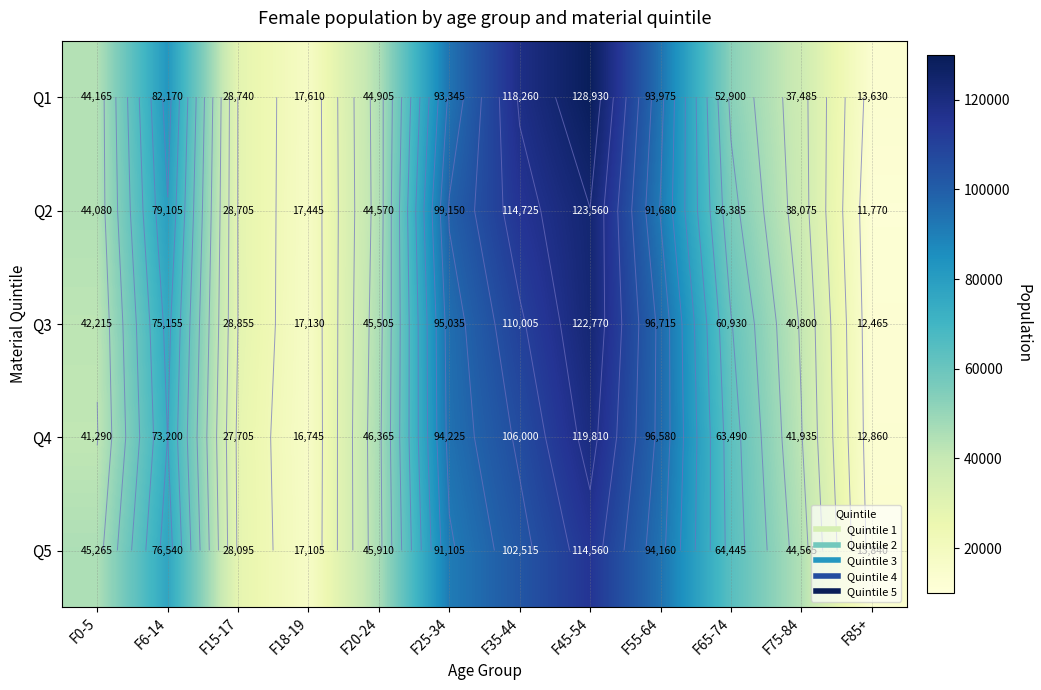

How many data points does each series have?

12